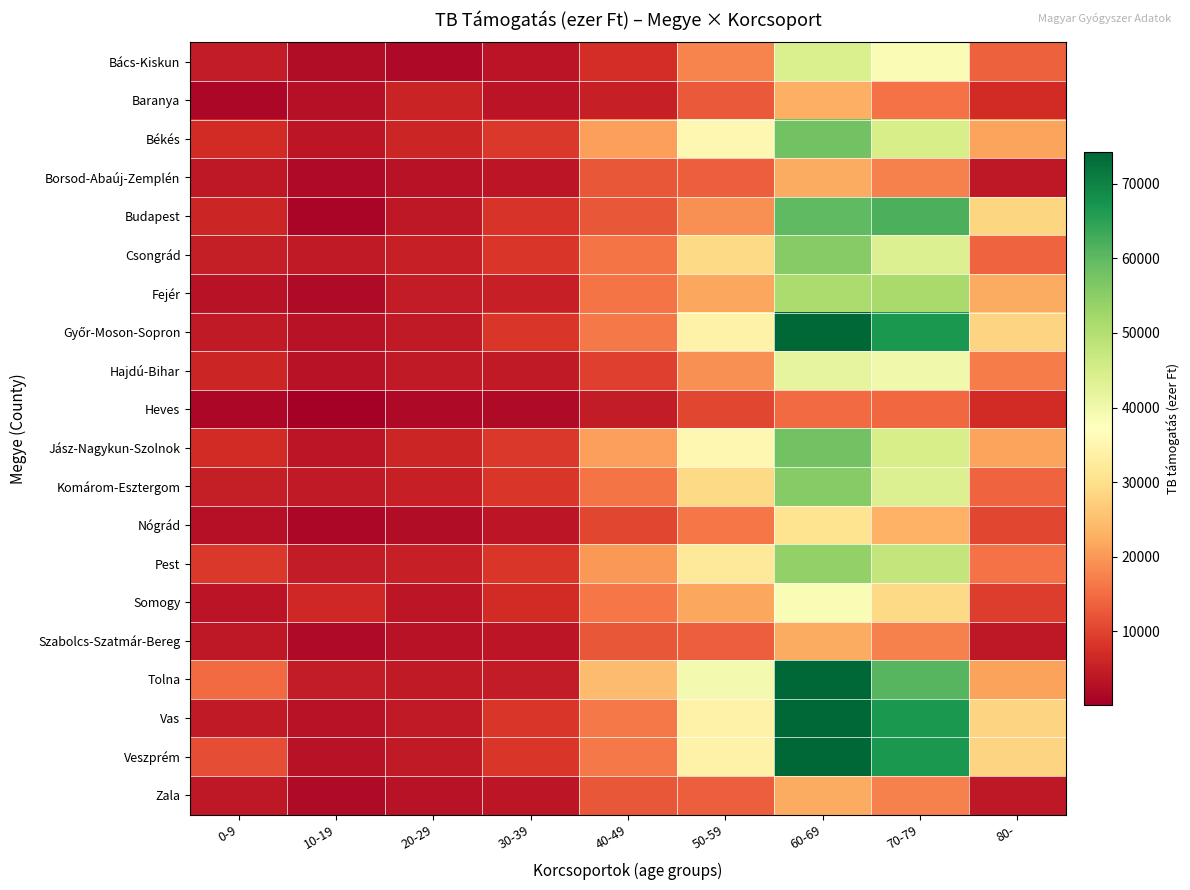

Rank the series at 20-29 from highest to lowest value.

Békés, Jász-Nagykun-Szolnok, Baranya, Csongrád, Komárom-Esztergom, Pest, Fejér, Tolna, Győr-Moson-Sopron, Vas, Veszprém, Hajdú-Bihar, Budapest, Somogy, Borsod-Abaúj-Zemplén, Szabolcs-Szatmár-Bereg, Zala, Nógrád, Bács-Kiskun, Heves